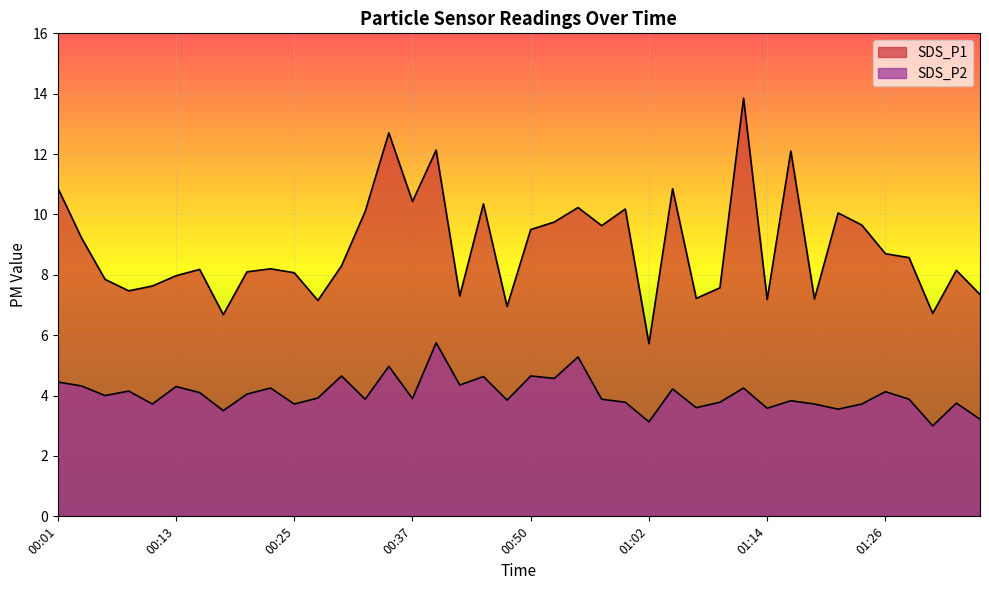

What is the difference between the second highest and second lowest values in the SDS_P2 series?

2.2